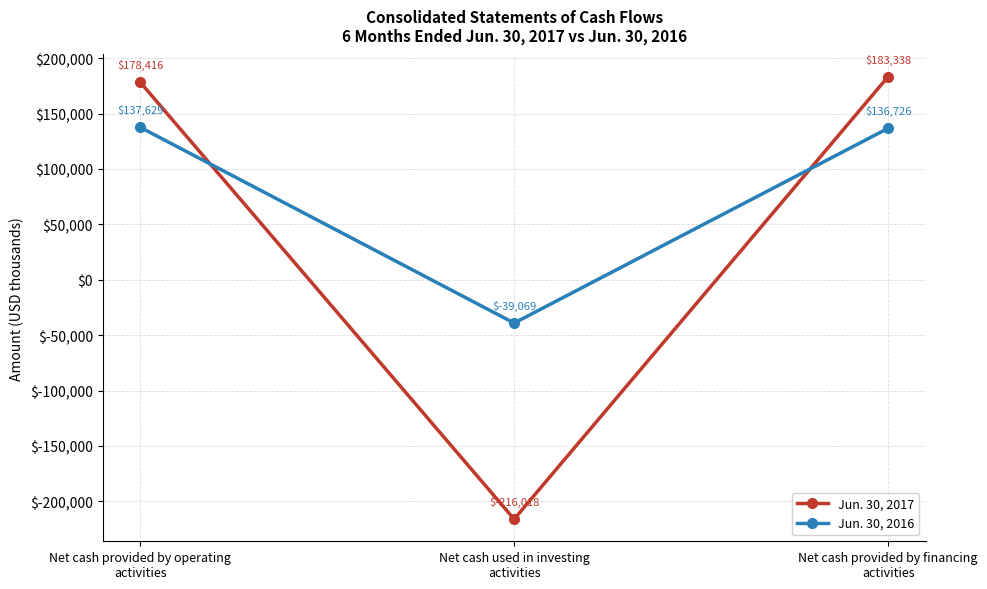

What is the value of the Jun. 30, 2016 point at the 3rd from the left?

136726